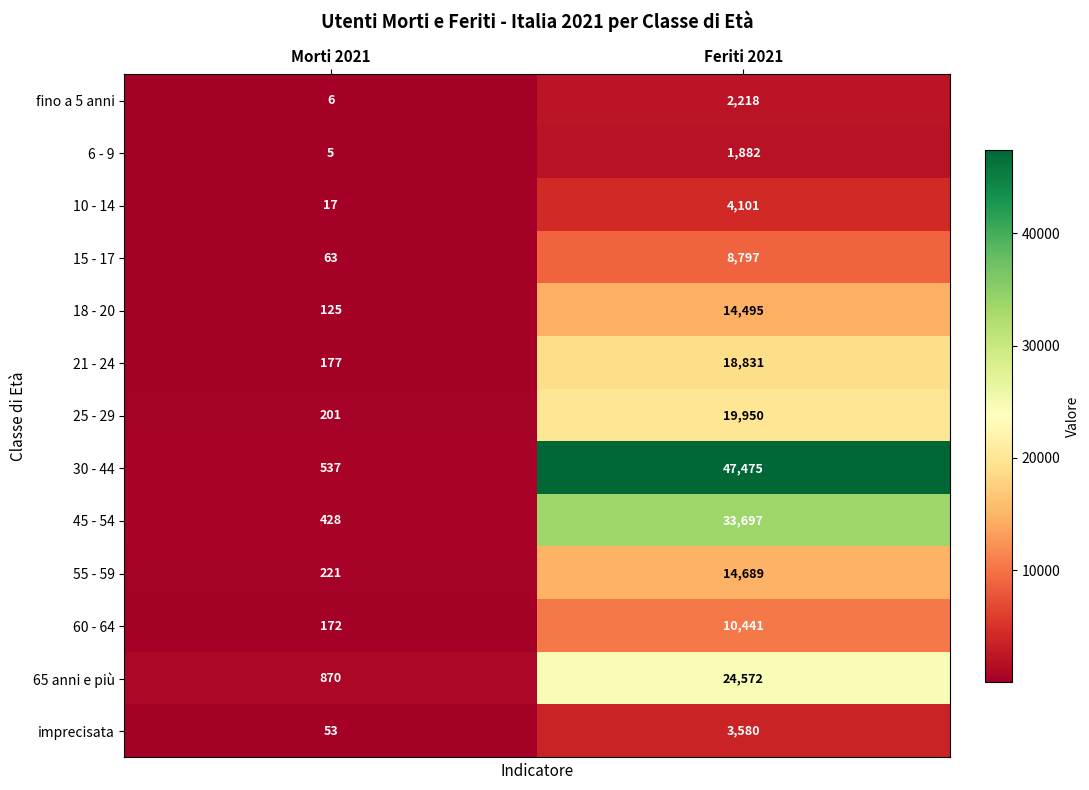

Rank the series at Morti 2021 from lowest to highest value.

6 - 9, fino a 5 anni, 10 - 14, imprecisata, 15 - 17, 18 - 20, 60 - 64, 21 - 24, 25 - 29, 55 - 59, 45 - 54, 30 - 44, 65 anni e più